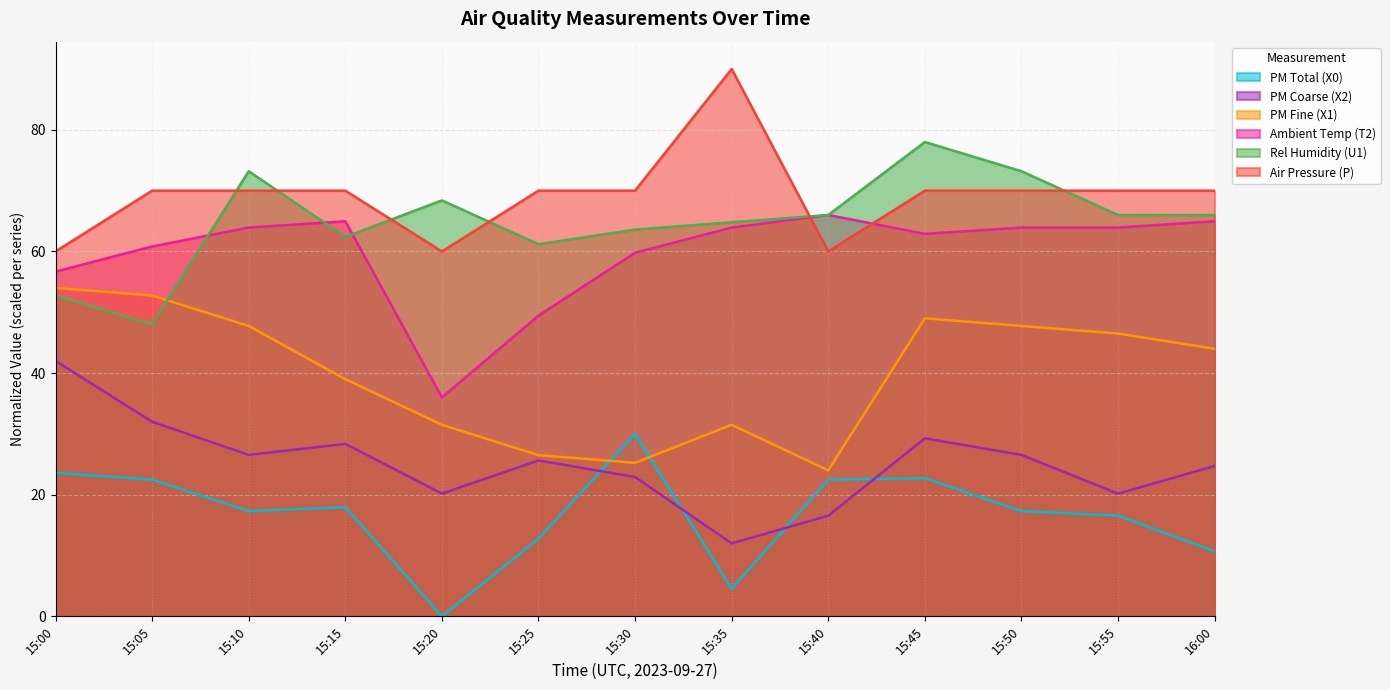

Reading left to right, list all the values displayed in this chart.

PM Total (X0): 15:00=23.6	15:05=22.5	15:10=17.3	15:15=18.0	15:20=0.0	15:25=12.8	15:30=30.0	15:35=4.5	15:40=22.5	15:45=22.7	15:50=17.3	15:55=16.6	16:00=10.7
PM Coarse (X2): 15:00=42.0	15:05=32.0	15:10=26.5	15:15=28.4	15:20=20.2	15:25=25.6	15:30=22.9	15:35=12.0	15:40=16.5	15:45=29.3	15:50=26.5	15:55=20.2	16:00=24.7
PM Fine (X1): 15:00=54.0	15:05=52.8	15:10=47.8	15:15=39.0	15:20=31.5	15:25=26.5	15:30=25.2	15:35=31.5	15:40=24.0	15:45=49.0	15:50=47.8	15:55=46.5	16:00=44.0
Ambient Temp (T2): 15:00=56.7	15:05=60.8	15:10=63.9	15:15=65.0	15:20=36.0	15:25=49.4	15:30=59.8	15:35=63.9	15:40=66.0	15:45=62.9	15:50=63.9	15:55=63.9	16:00=65.0
Rel Humidity (U1): 15:00=52.8	15:05=48.0	15:10=73.2	15:15=62.4	15:20=68.4	15:25=61.2	15:30=63.6	15:35=64.8	15:40=66.0	15:45=78.0	15:50=73.2	15:55=66.0	16:00=66.0
Air Pressure (P): 15:00=60.0	15:05=70.0	15:10=70.0	15:15=70.0	15:20=60.0	15:25=70.0	15:30=70.0	15:35=90.0	15:40=60.0	15:45=70.0	15:50=70.0	15:55=70.0	16:00=70.0